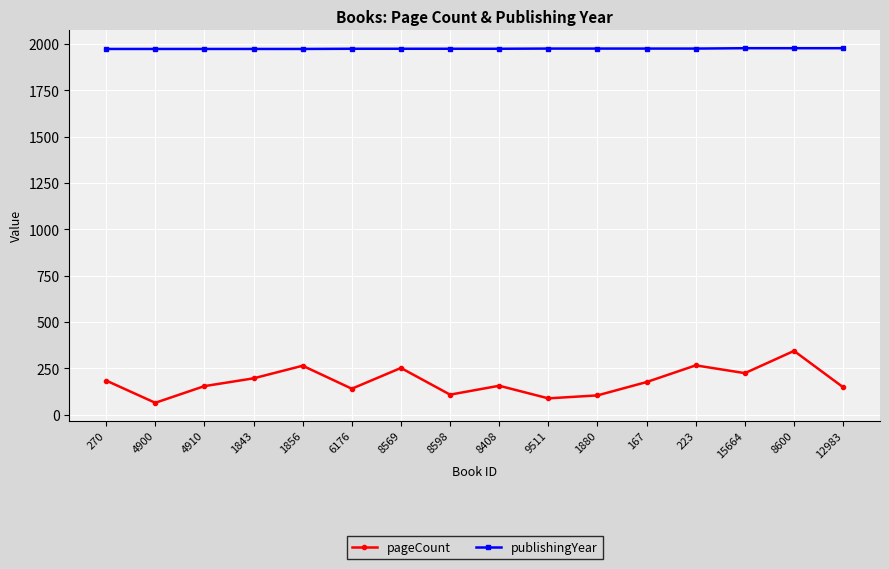

What is the minimum value shown in the chart?

64